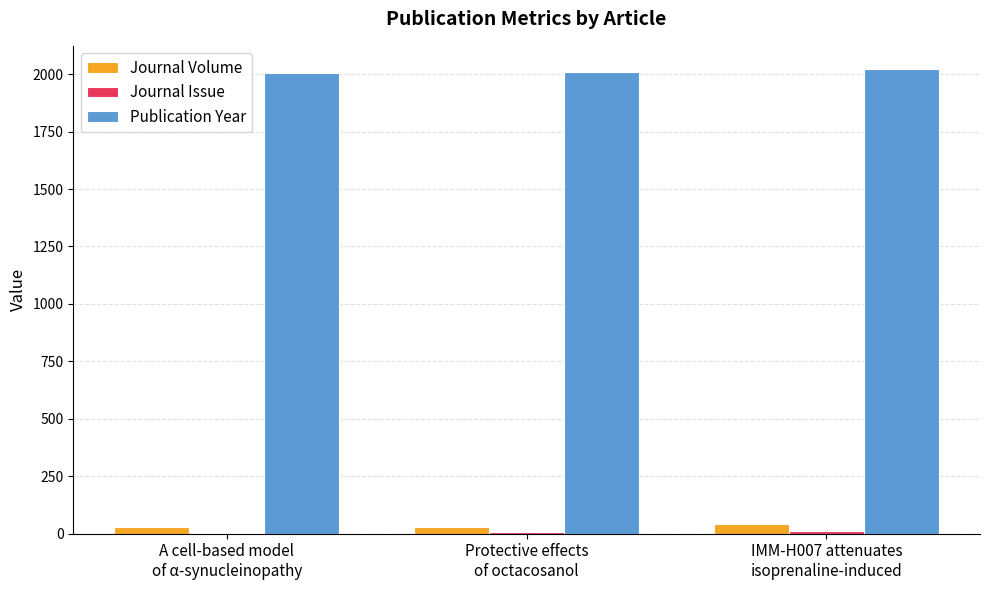

Which series has the largest total across all categories?

Publication Year